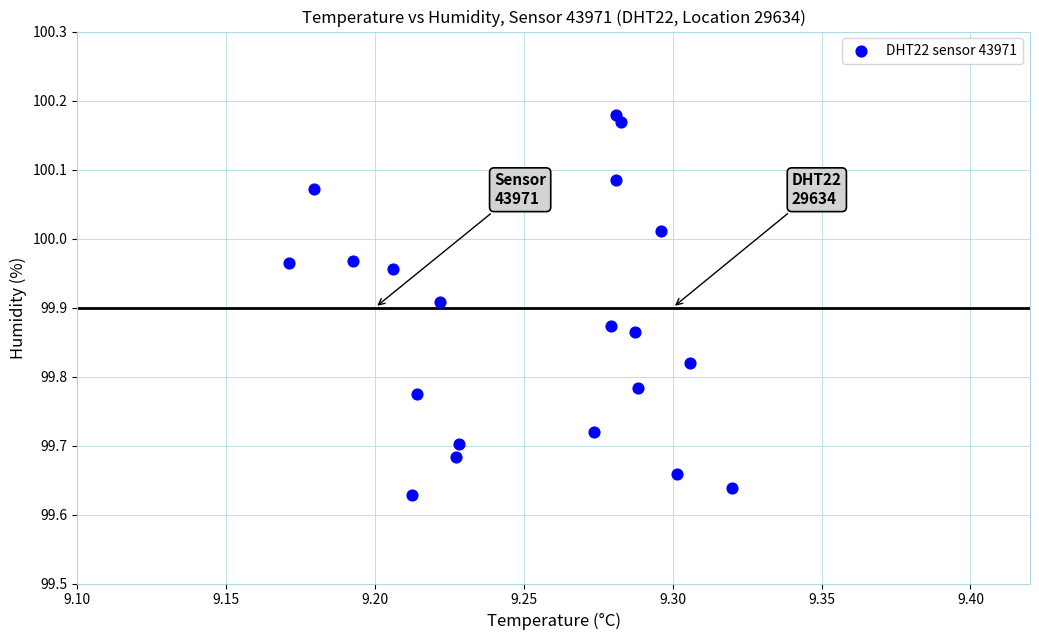

What is the range of Y values (max minus min)?

0.6